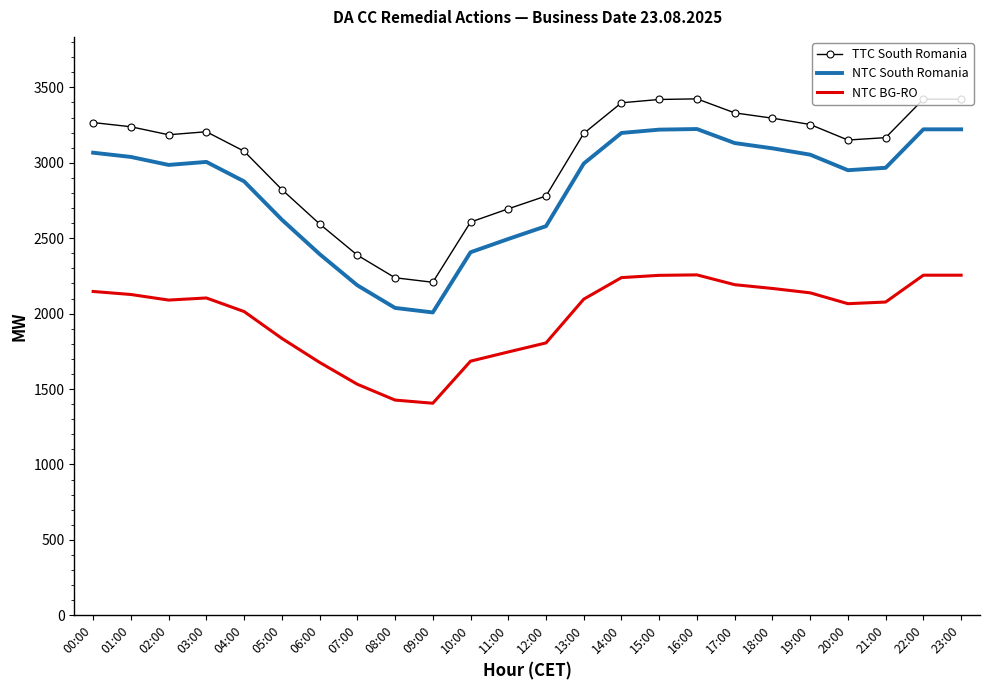

What is the sum of the NTC South Romania values at 20:00 and 19:00?

6005